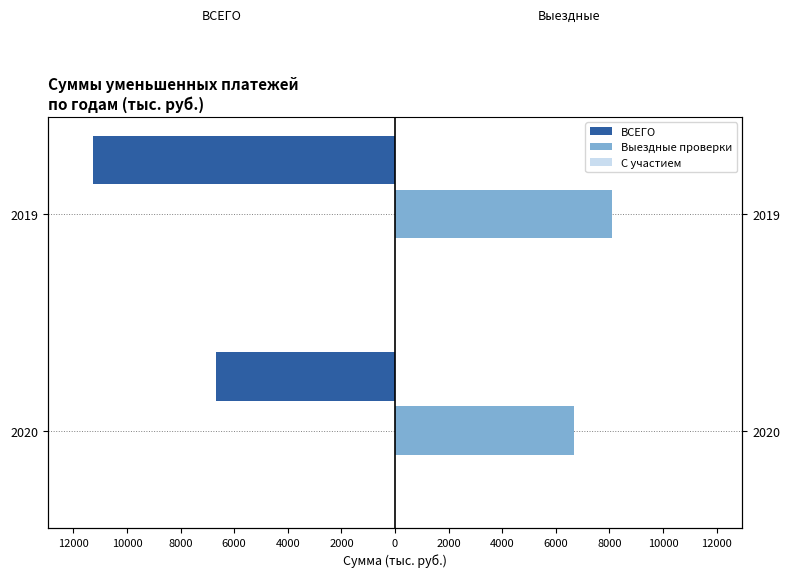

Count the number of categories in the chart.

2